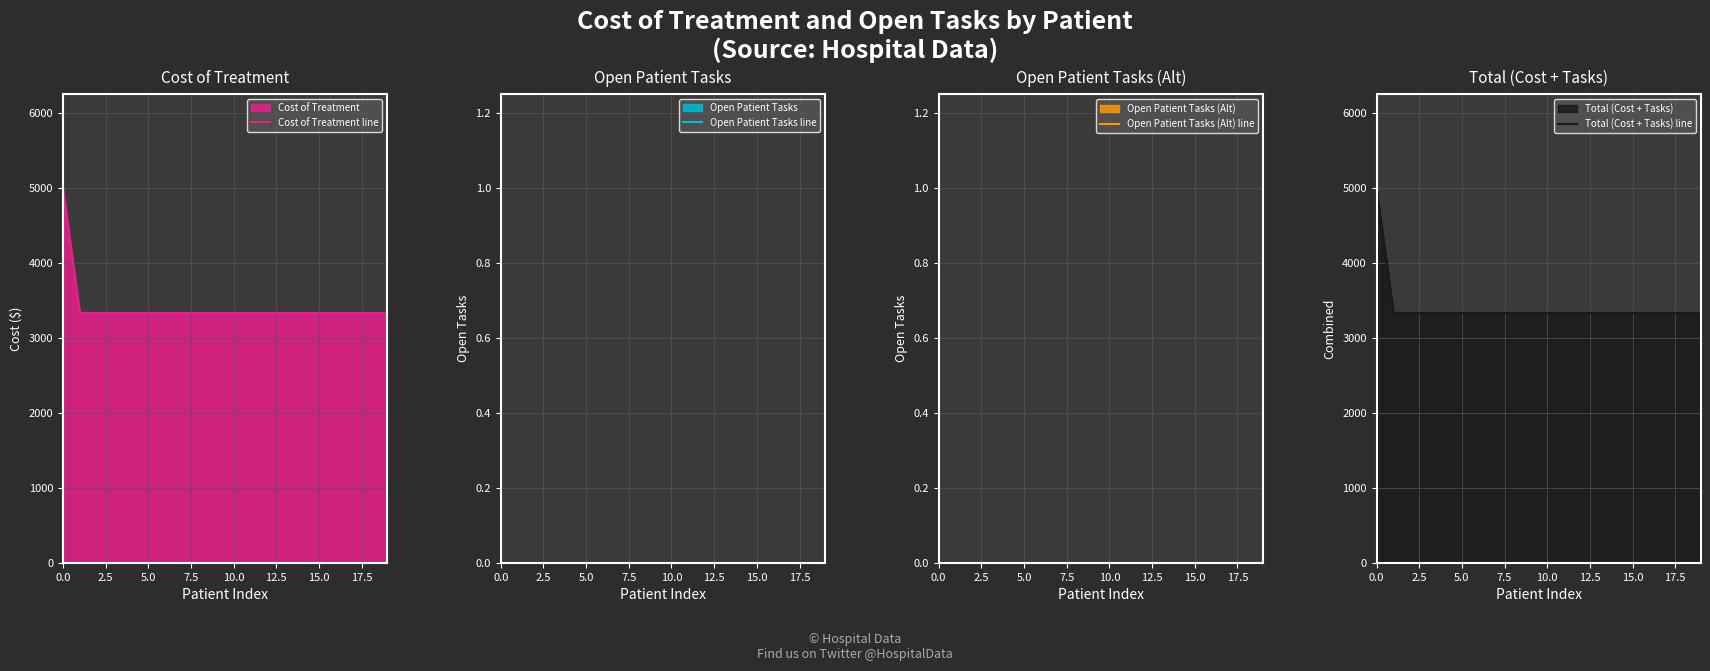

Which series has the widest spread of values?

Cost of Treatment line